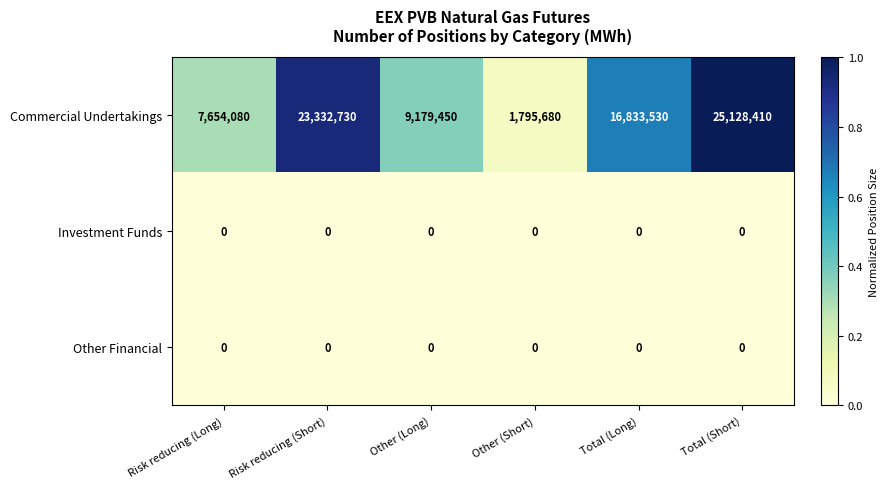

Which series has the largest total across all categories?

Commercial Undertakings